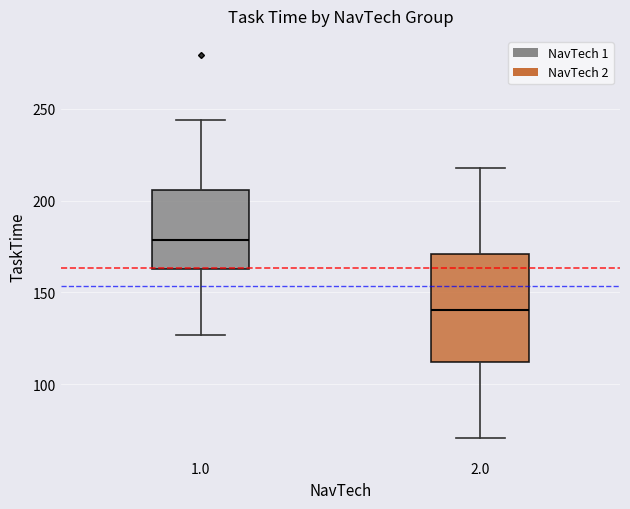

Reading left to right, transcribe this box plot: for each box, give where its median line is, the range the box spans, and where its two whiskers end, as read against the y-axis. The values are not printed on the chart, so give them approximately, as read against the axis.

1.0: median 180, box 165 to 205, whiskers 125 to 245
2.0: median 140, box 110 to 170, whiskers 70 to 220